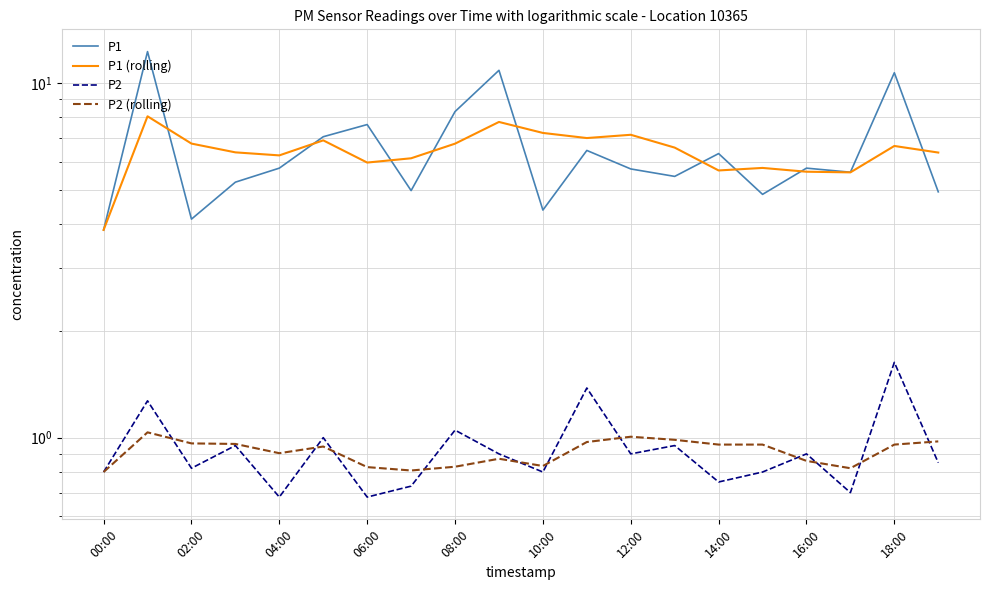

Which series has the largest total across all categories?

P1